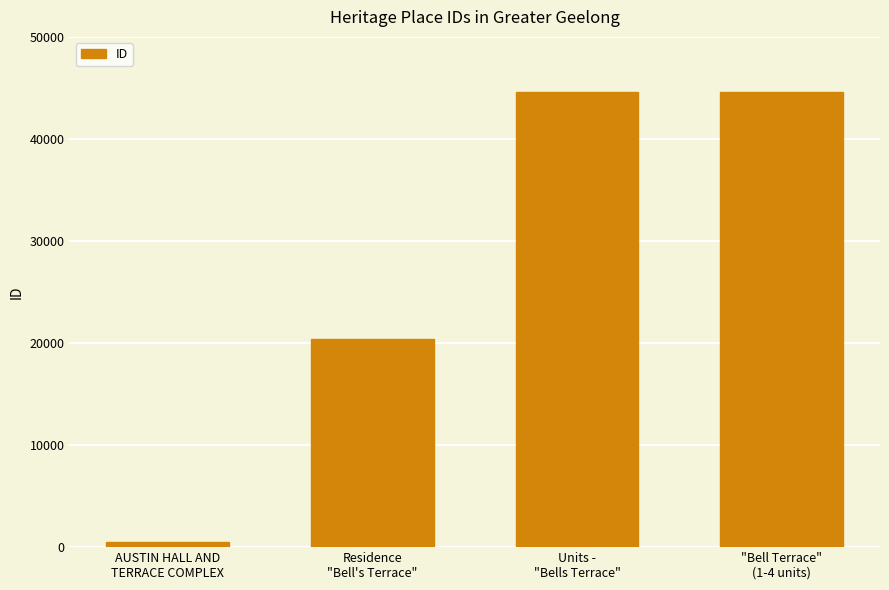

Which label corresponds to the smallest value in the chart?

AUSTIN HALL AND
TERRACE COMPLEX